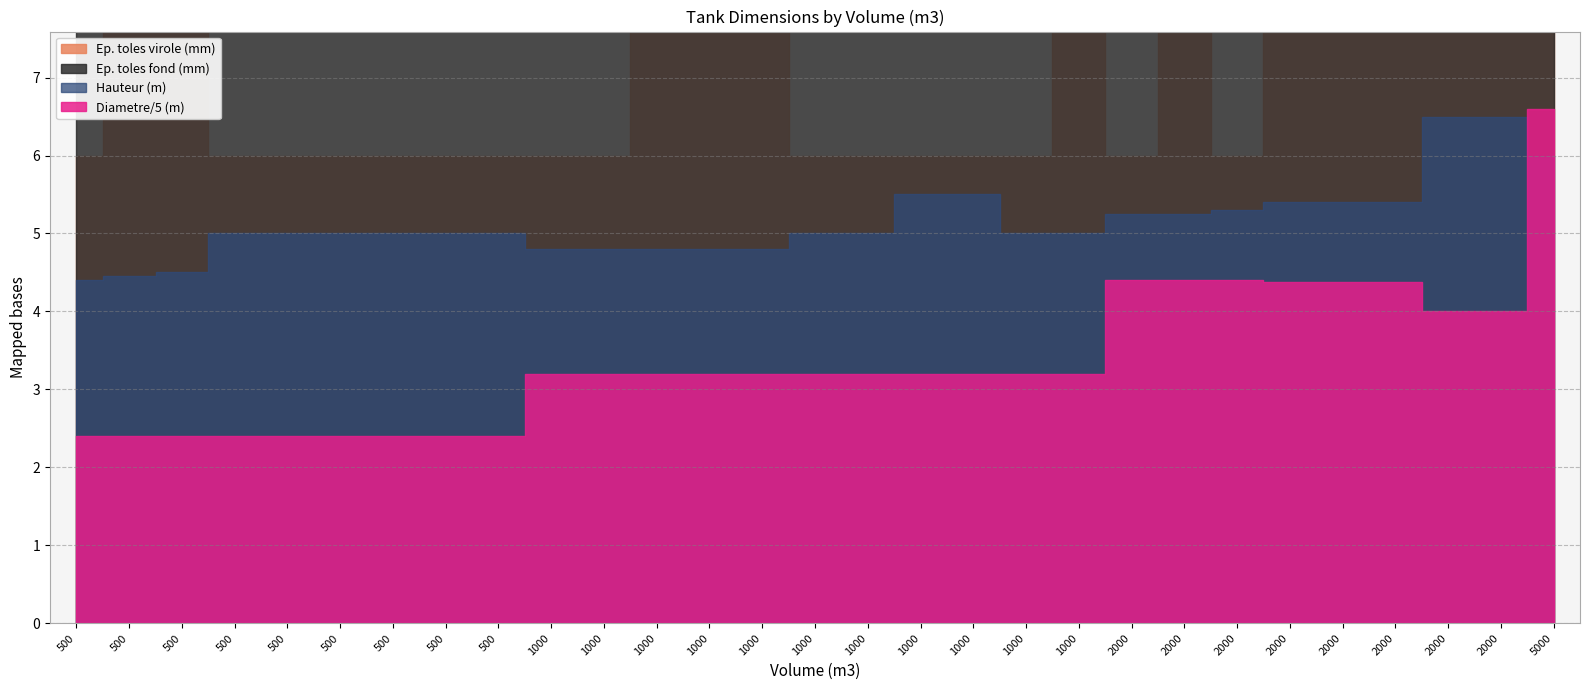

Is the value of Ep. toles virole (mm) at 1000 greater than the value of Ep. toles fond (mm) at 1000?

No